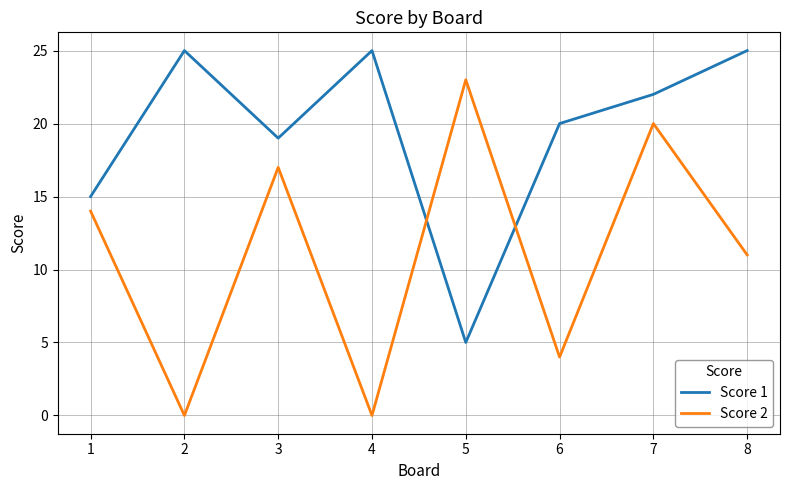

Which series ends up on top after the final intersection of Score 2 and Score 1?

Score 1